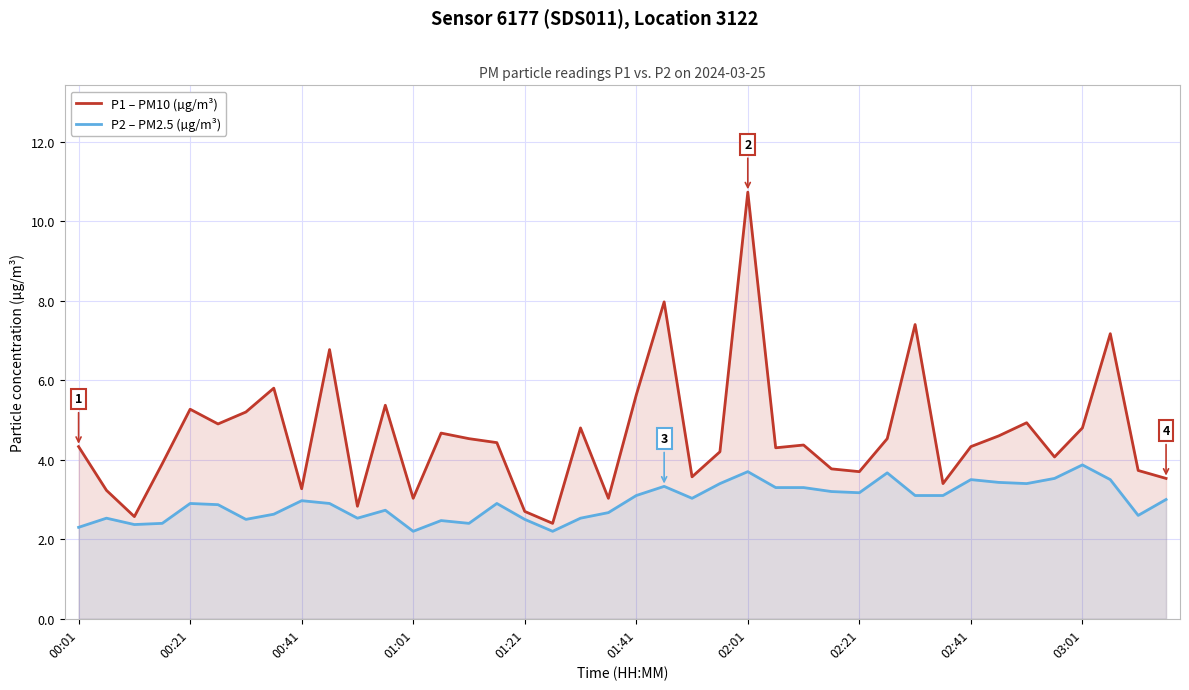

True or false: P2 – PM2.5 (µg/m³) and P1 – PM10 (µg/m³) cross at least once.

False